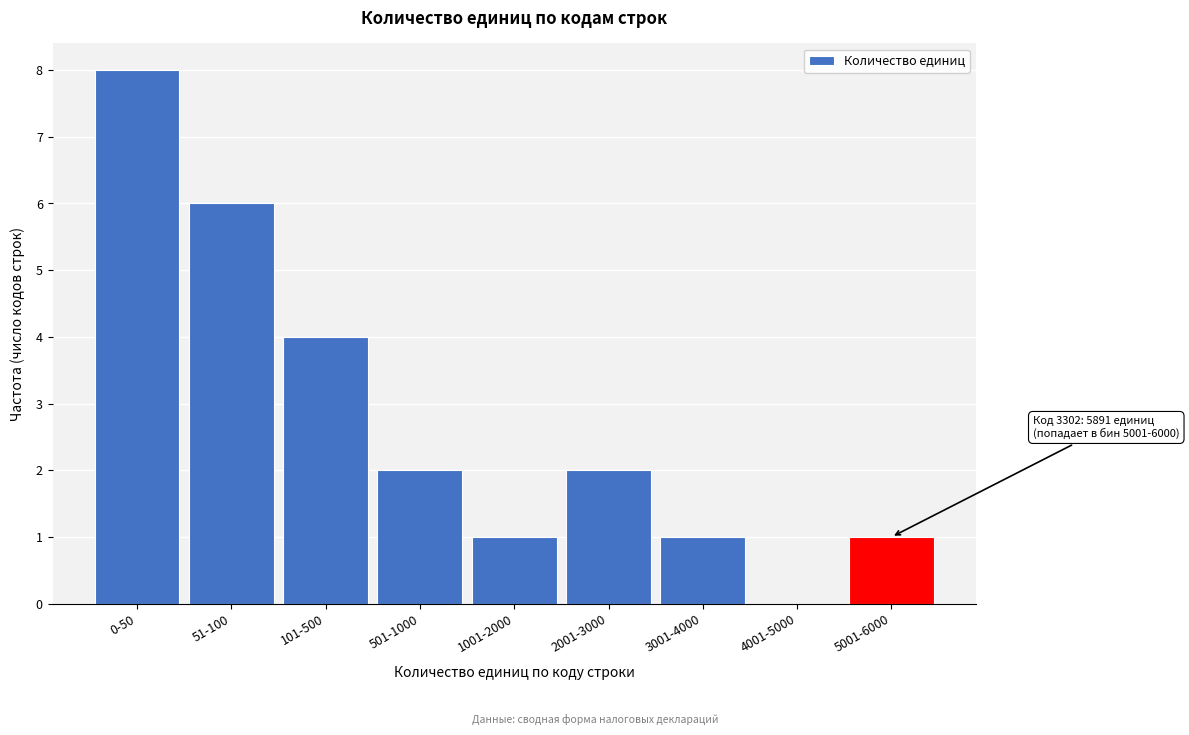

Reading left to right, extract all data points from this chart.

0-50=8	51-100=6	101-500=4	501-1000=2	1001-2000=1	2001-3000=2	3001-4000=1	4001-5000=0	5001-6000=1